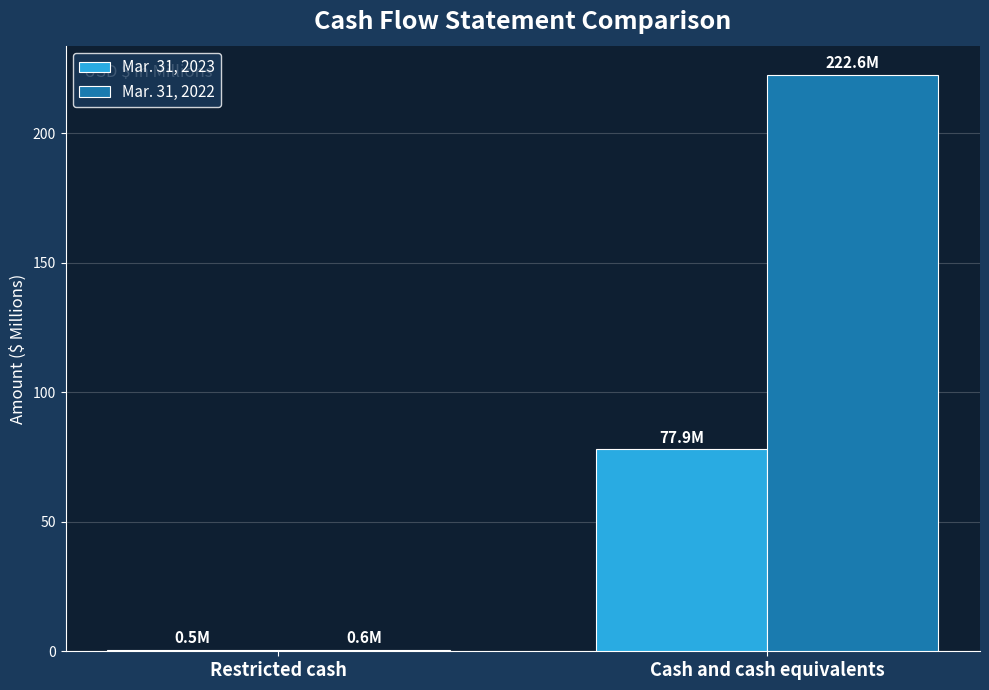

Reading right to left, what are all the values shown in this chart?

Mar. 31, 2023: 77.9	0.5
Mar. 31, 2022: 222.6	0.6